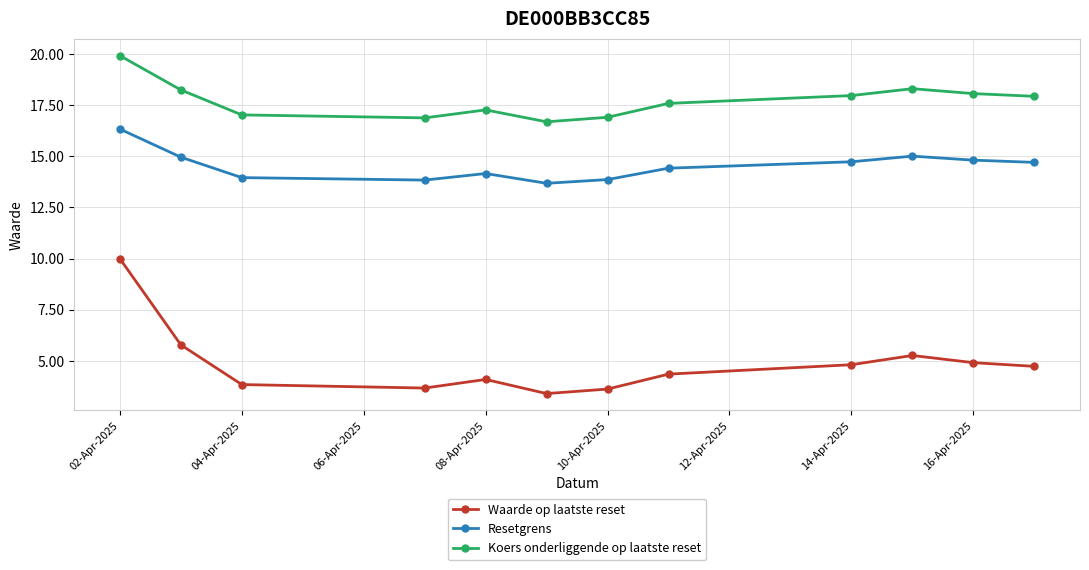

Which series has the largest total across all categories?

Koers onderliggende op laatste reset